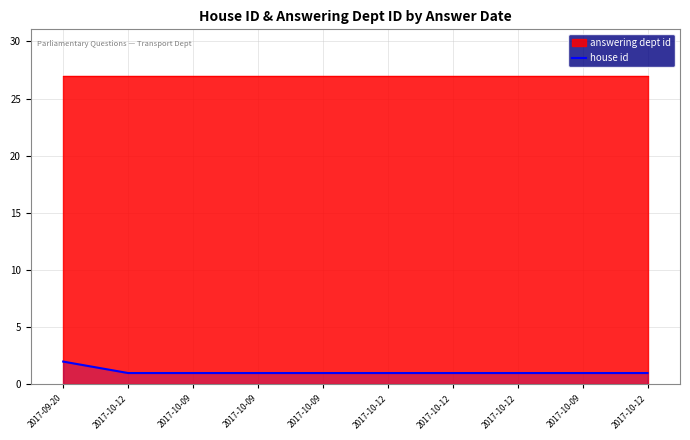

Reading left to right, what are all the values shown in this chart?

2	1	1	1	1	1	1	1	1	1